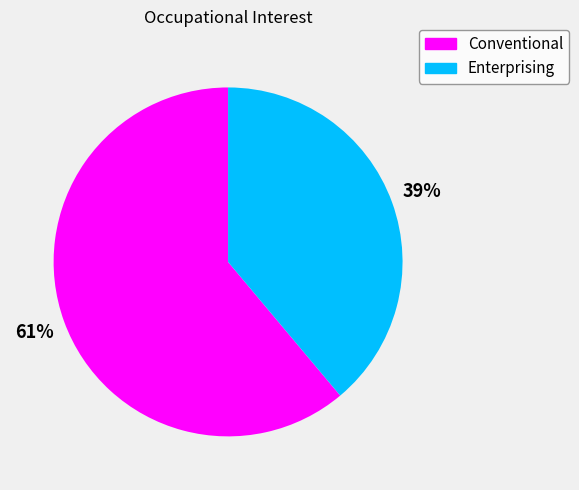

Which slice is the largest?

Conventional